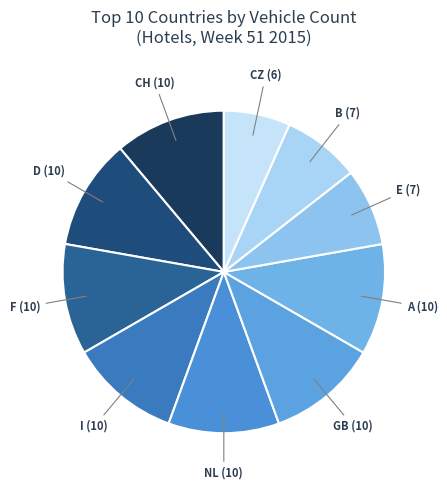

The I slice represents 11% of the pie. True or false?

True